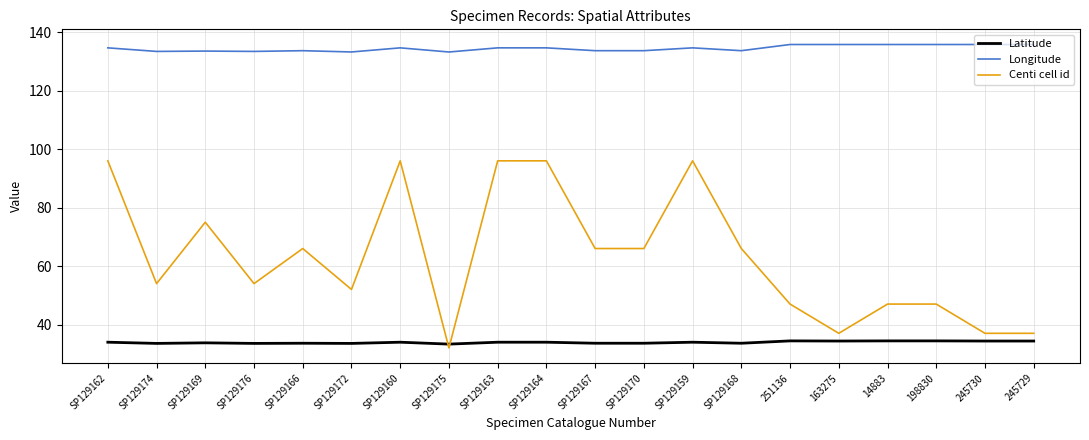

Which series has the widest spread of values?

Centi cell id